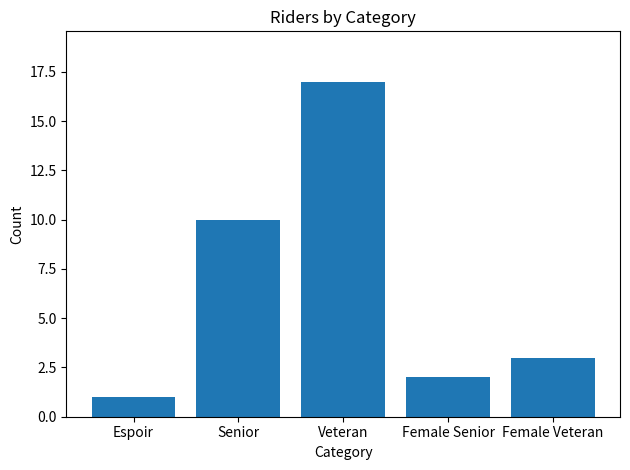

What is the ratio of the value at Senior to the value at Female Senior?

5.0